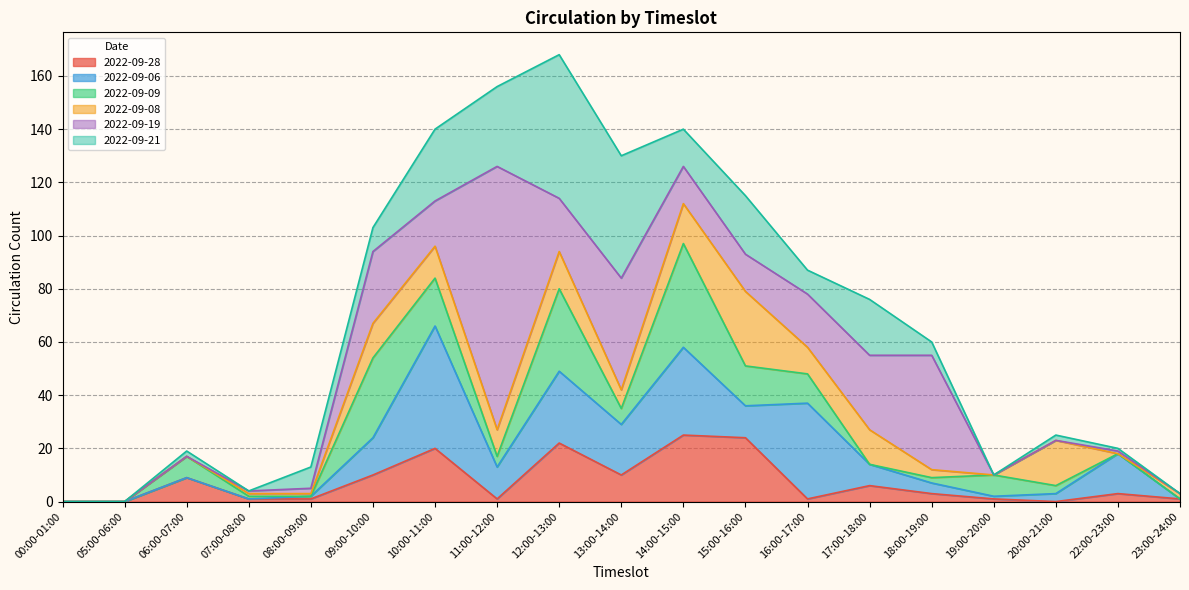

The value of 2022-09-06 at 17:00-18:00 is 8. True or false?

True